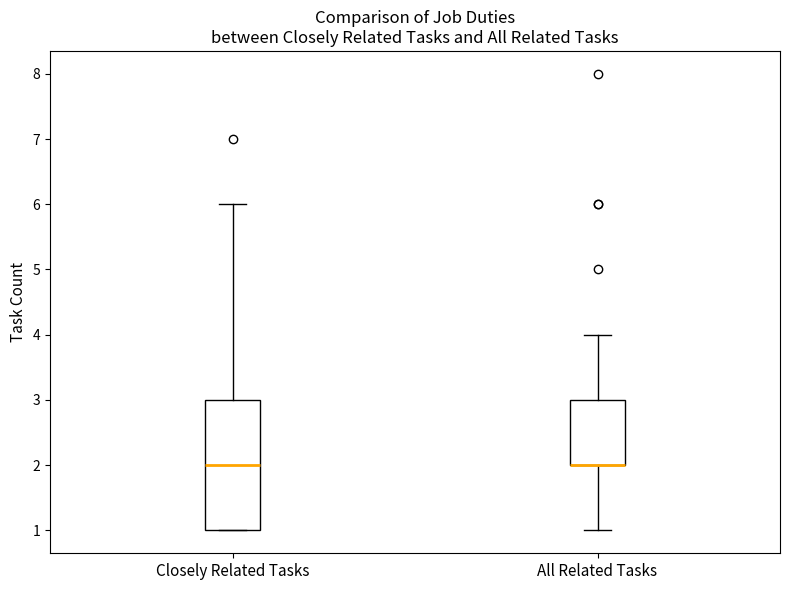

Reading left to right, read every box against the y-axis: the position of its median line, the range the box covers, and the ends of its whiskers. The values are not printed on the chart, so give them approximately, as read against the axis.

Closely Related Tasks: median 2, box 1 to 3, whiskers 1 to 6
All Related Tasks: median 2 (drawn on the box's lower edge), box 2 to 3, whiskers 1 to 4